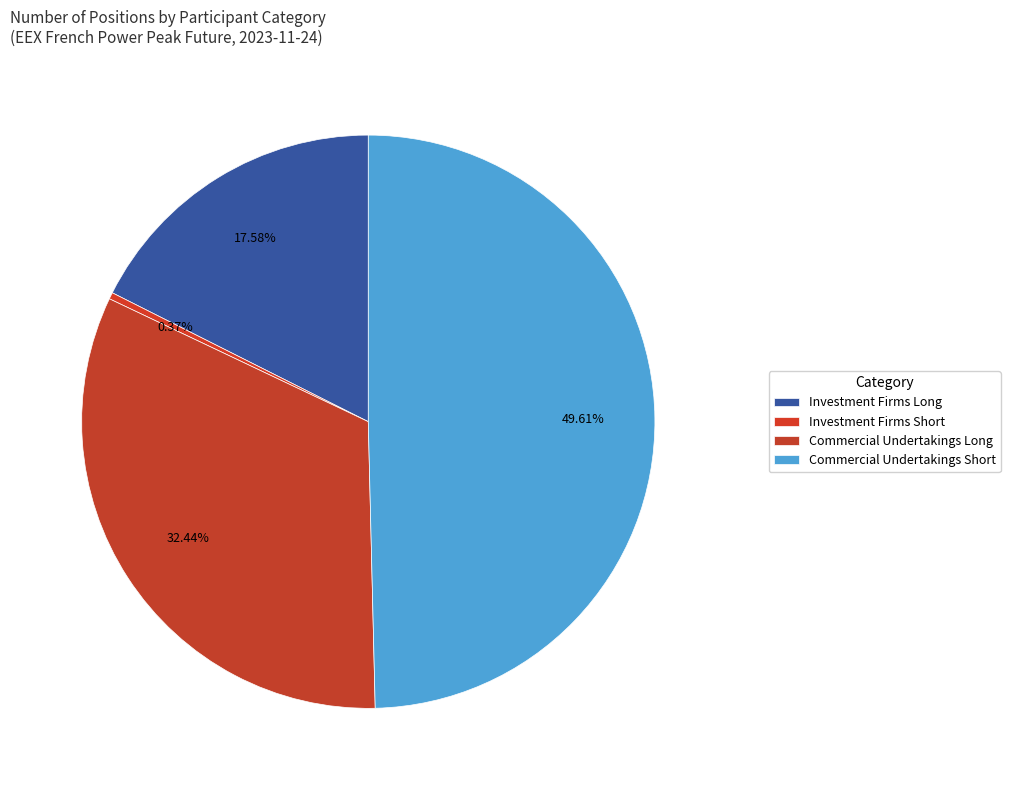

Is there a majority slice in this chart?

No